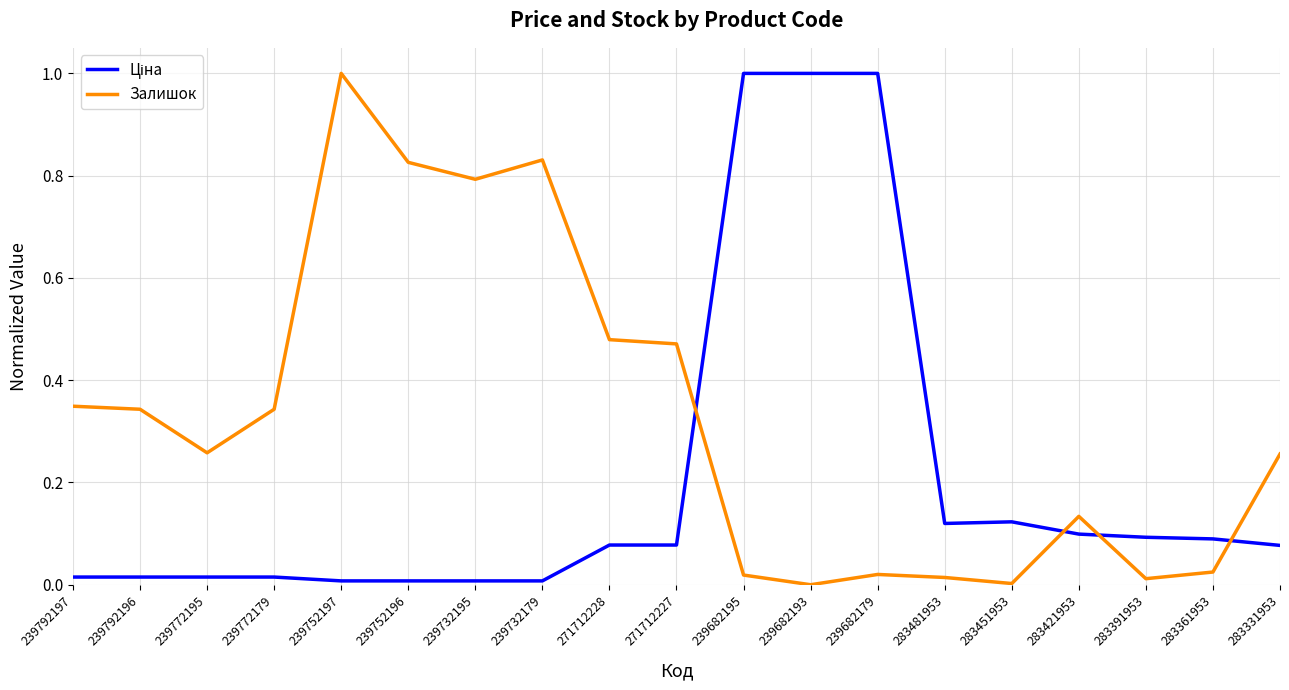

Which series changed the most between 239772195 and 239752197?

Залишок